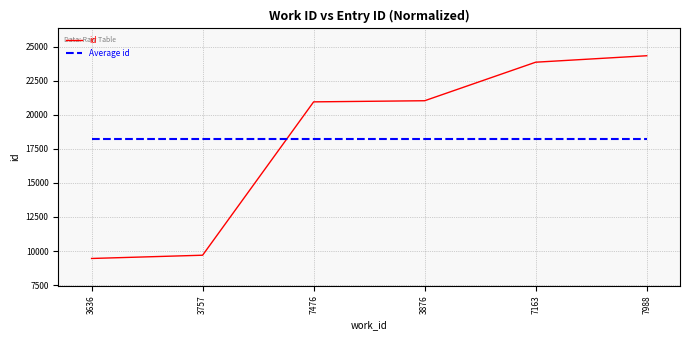

What are all the series names shown in the legend?

id, Average id